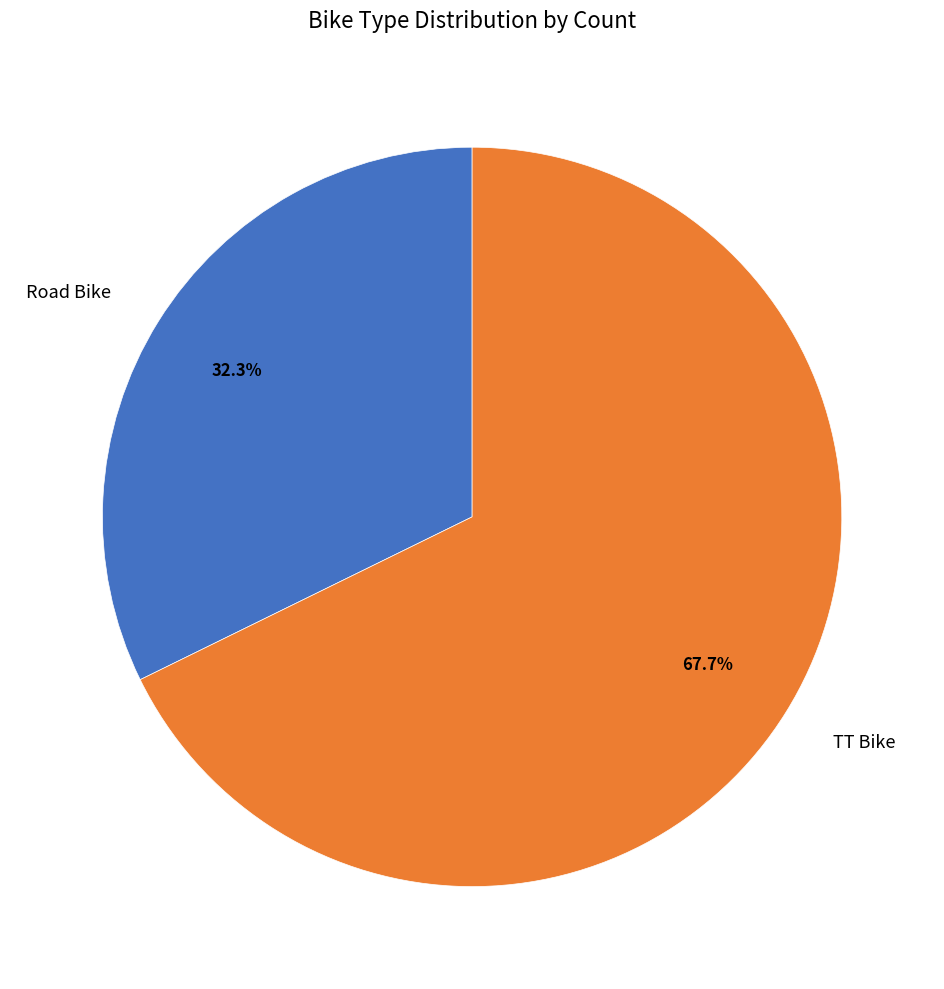

What is the ratio of the value at Road Bike to the value at TT Bike?

0.5